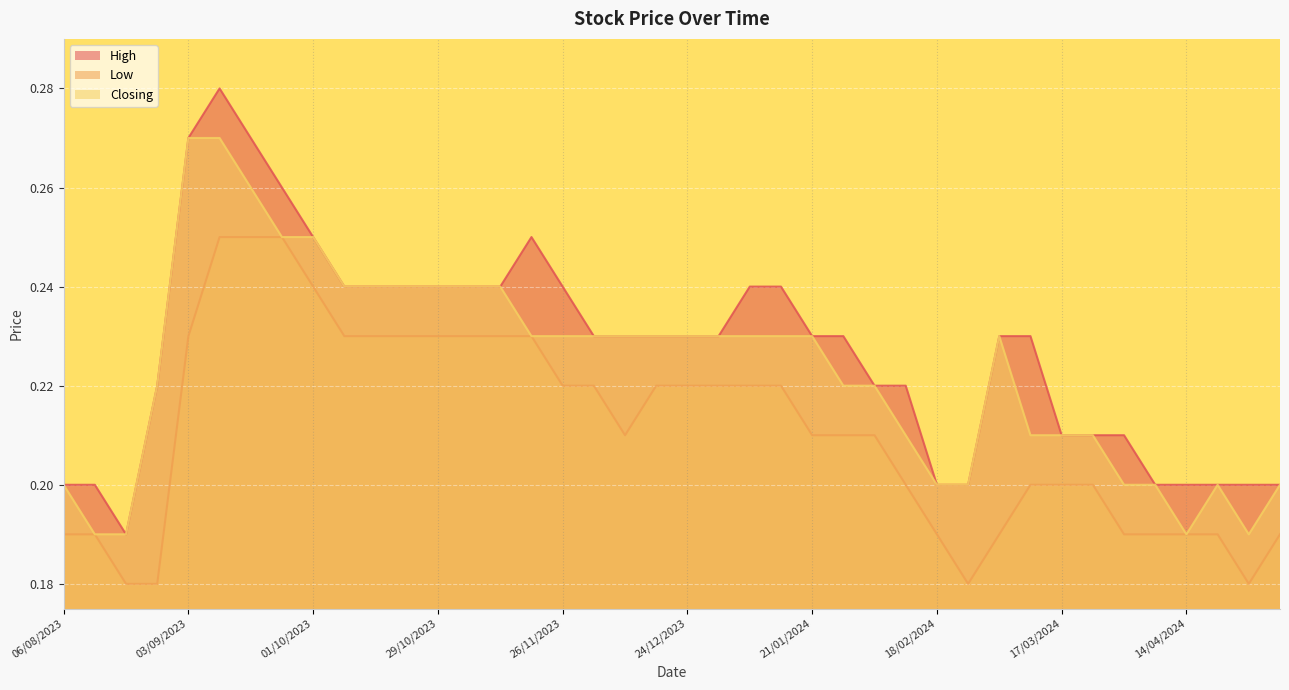

What are all the series names shown in the legend?

High, Low, Closing